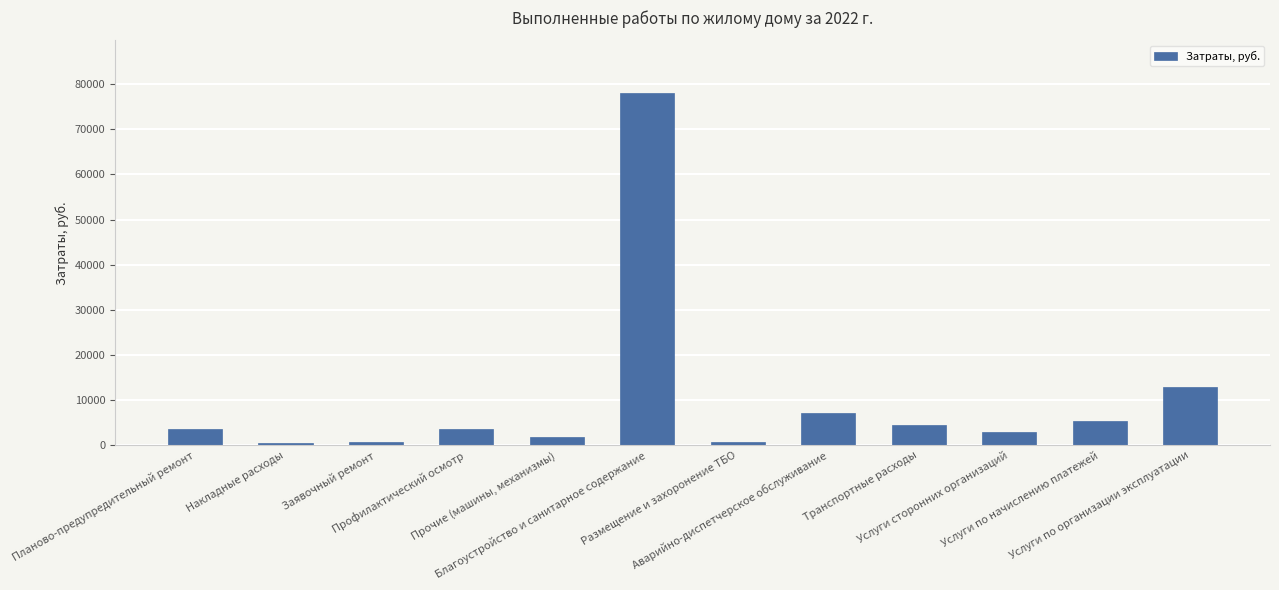

Does the chart contain any negative values?

No